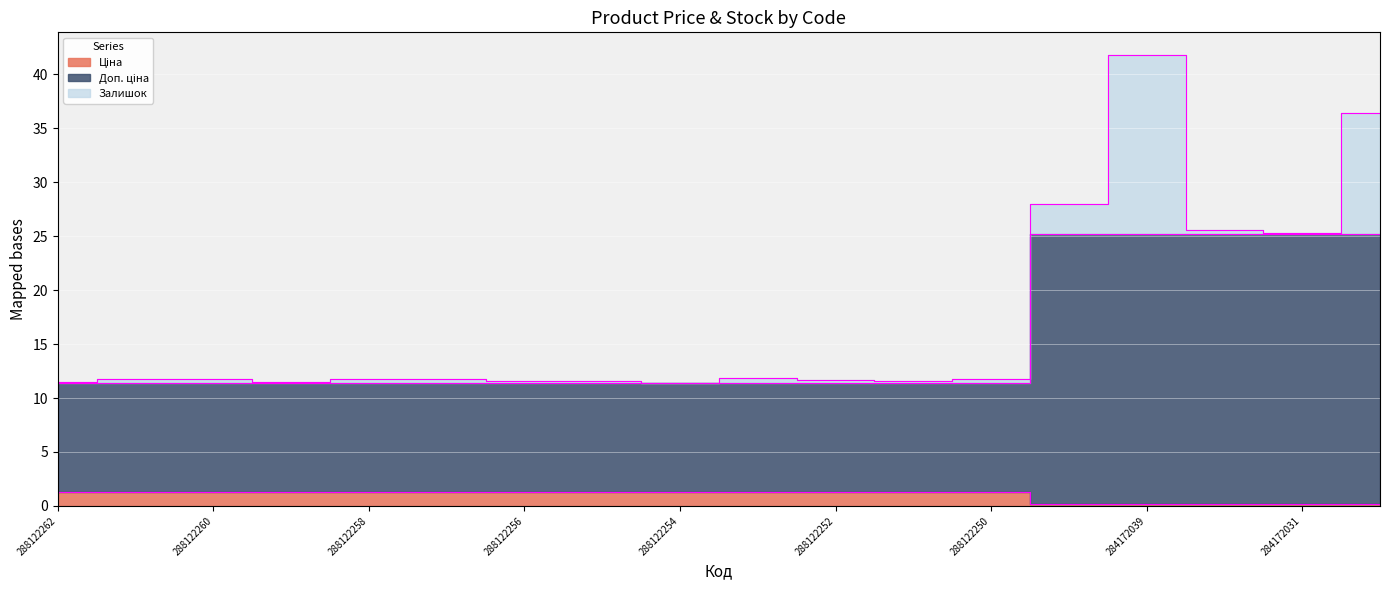

At how many categories does at least one series exceed 21?

5